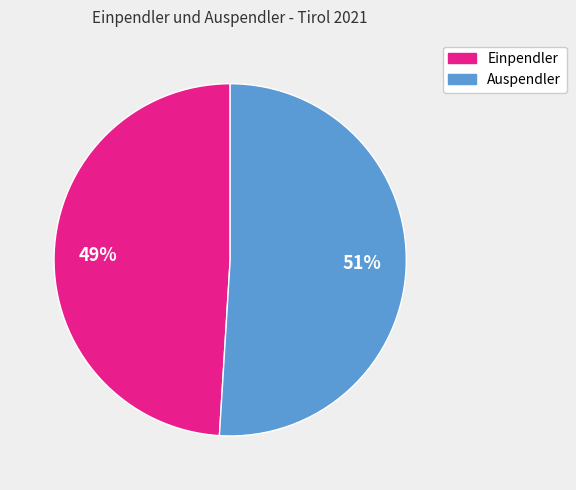

To the nearest percent, what is the difference between the largest and smallest slice percentages?

2%